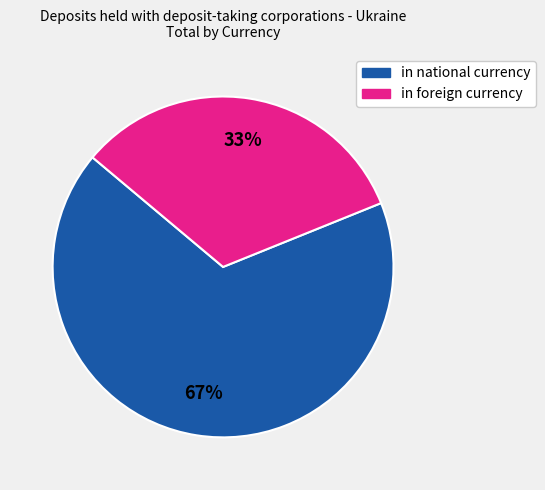

What is the majority slice?

in national currency